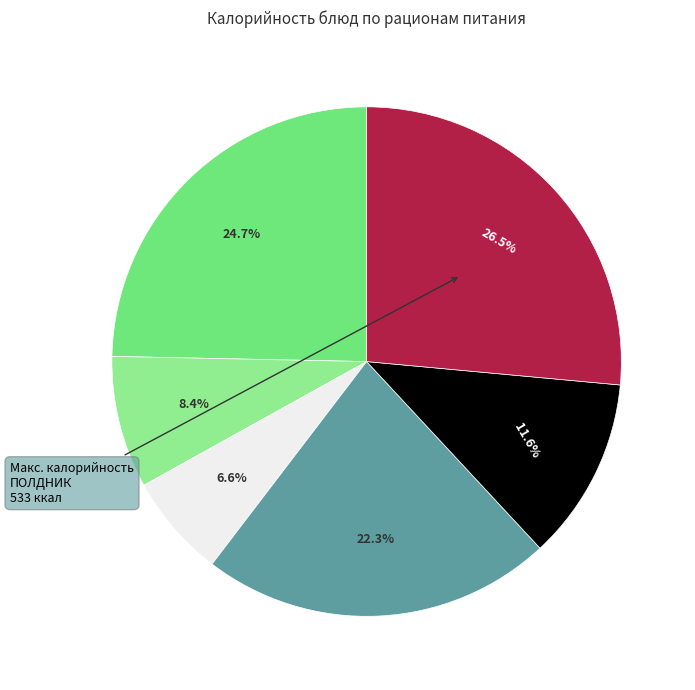

Is there a majority slice in this chart?

No